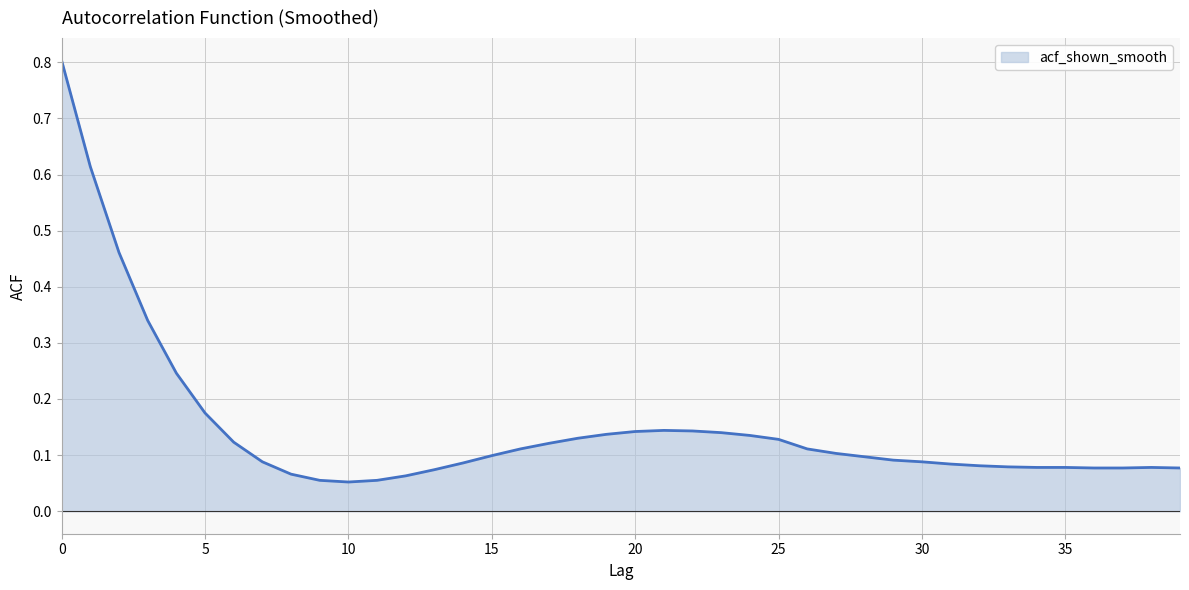

What is the difference between the maximum and minimum values?

0.8